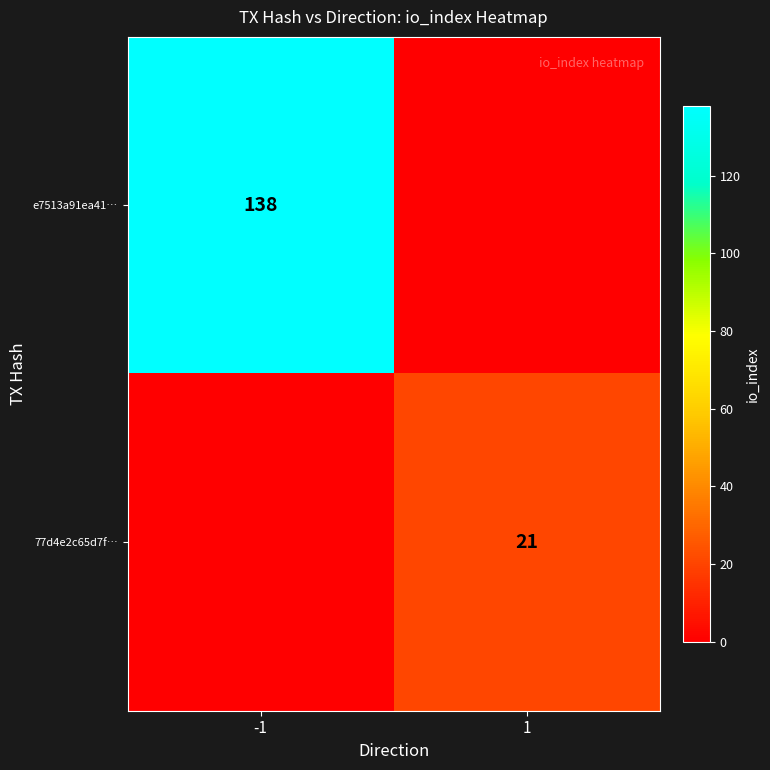

The e7513a91ea41… series shows 204 at -1. True or false?

False